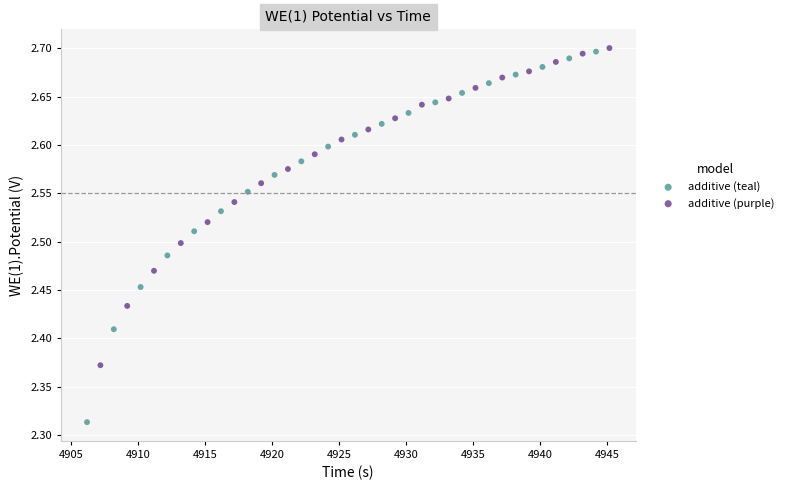

Which series reaches the maximum Y coordinate?

additive (purple)